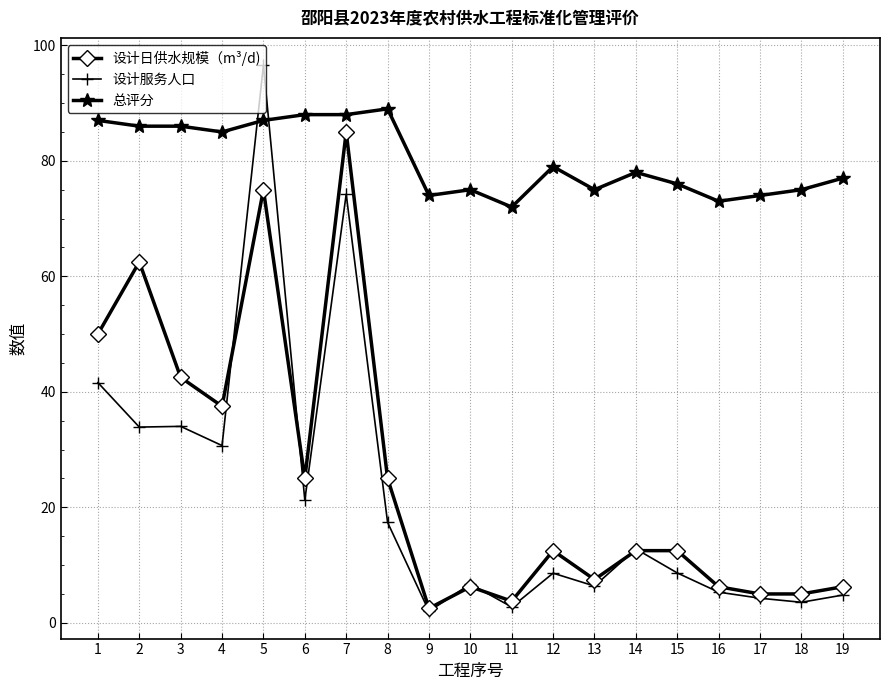

At which label does 总评分 reach its peak?

8